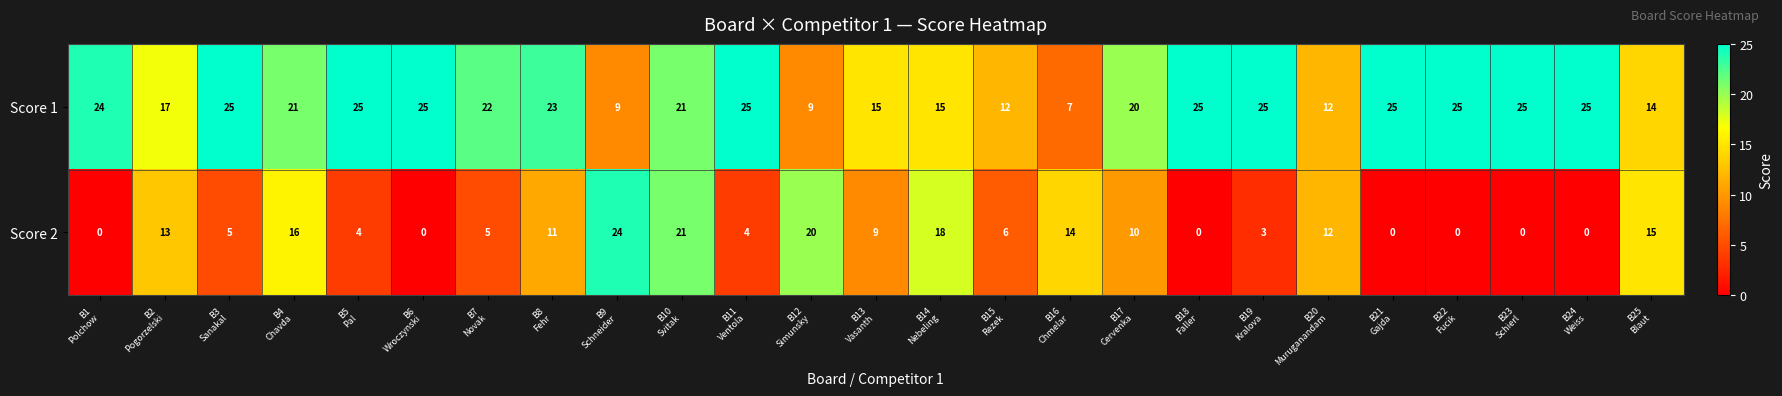

Rank the series by their maximum value, from lowest to highest.

Score 2, Score 1